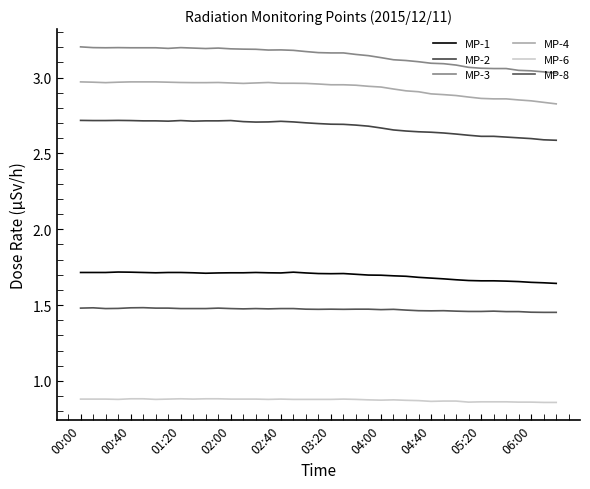

How many lines are shown in the chart?

6